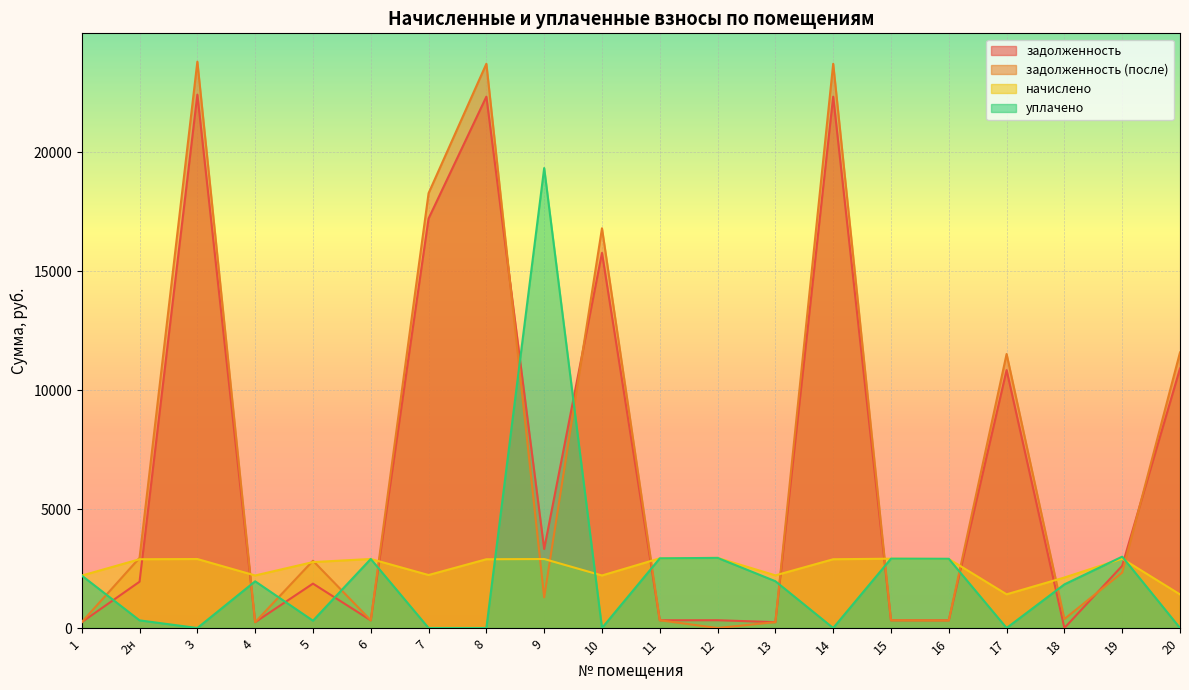

What is the approximate value of начислено at 16?

2902.1